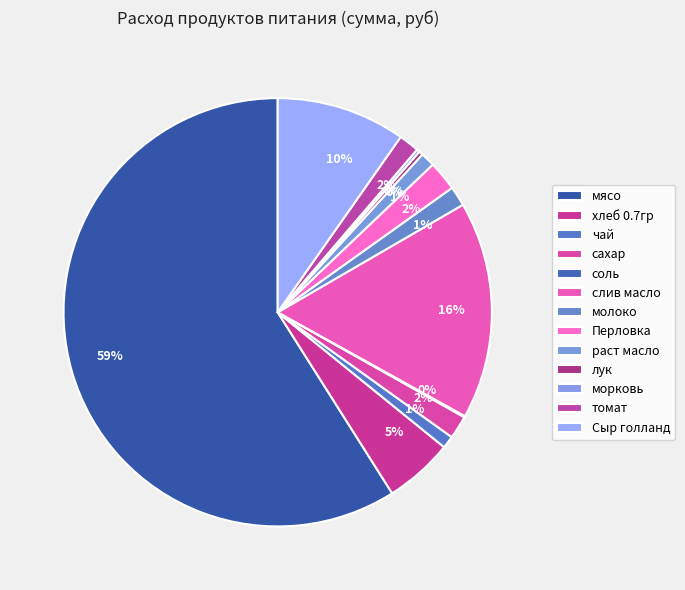

To the nearest percent, what is the difference between the мясо and лук slice percentages?

59%